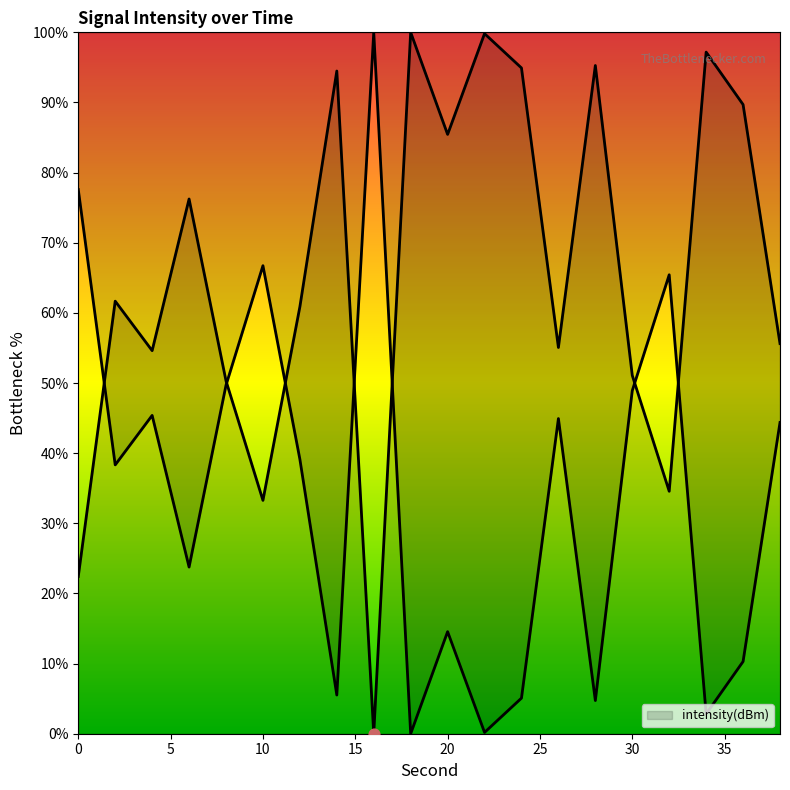

What is the change in value from 12 to 14?

+33.6